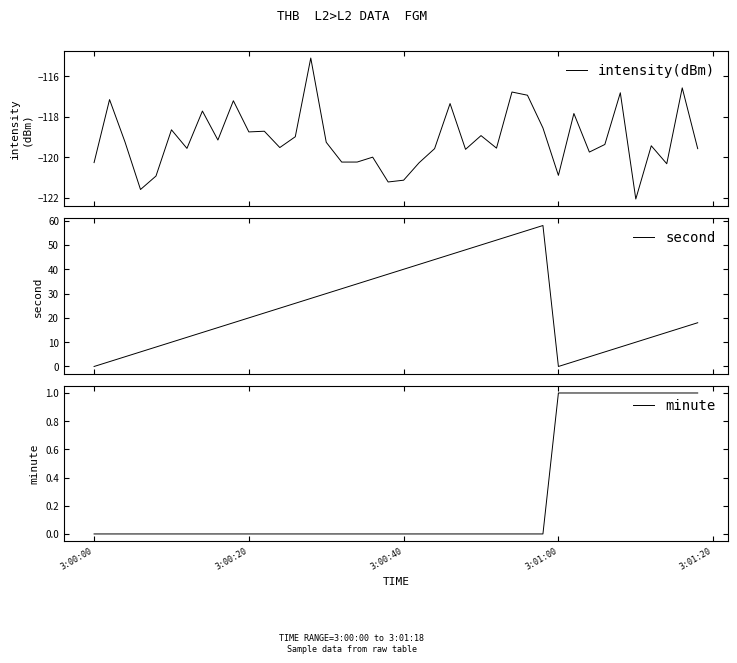

What is the maximum value for intensity(dBm)?

-115.1